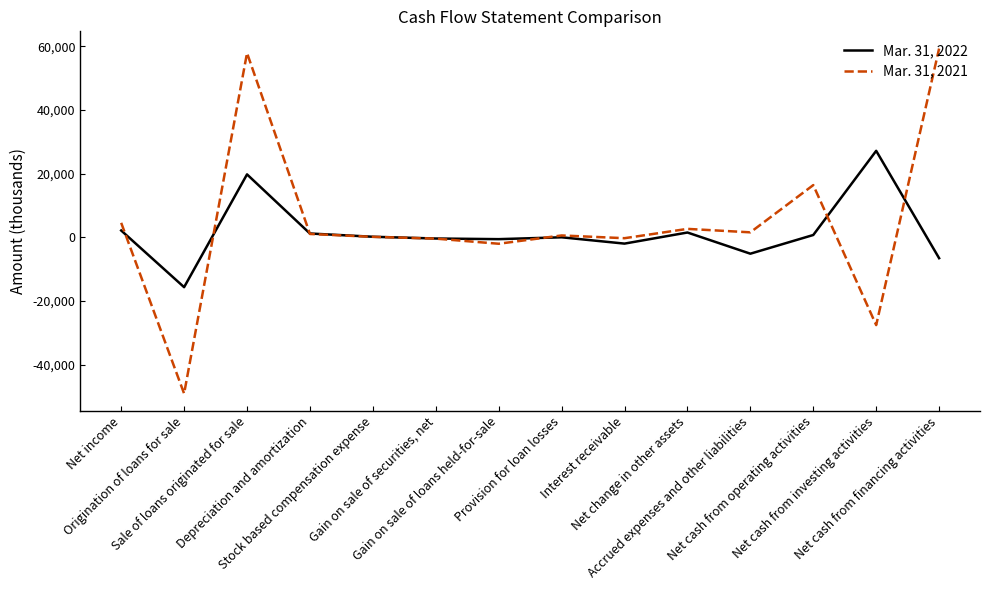

In Mar. 31, 2021, how many points are lower than both neighbors (excluding endpoints)?

5